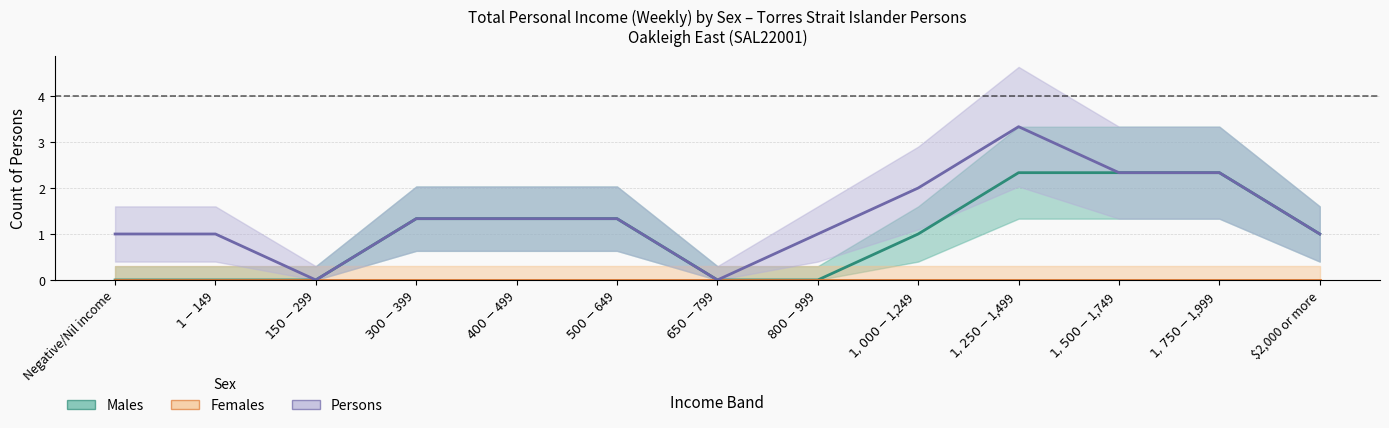

What is the value of the Males point at the 5th from the left?

1.3